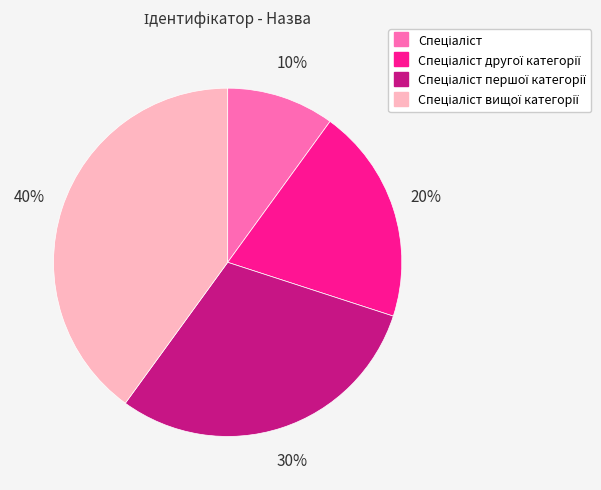

Count the number of slices in the pie.

4